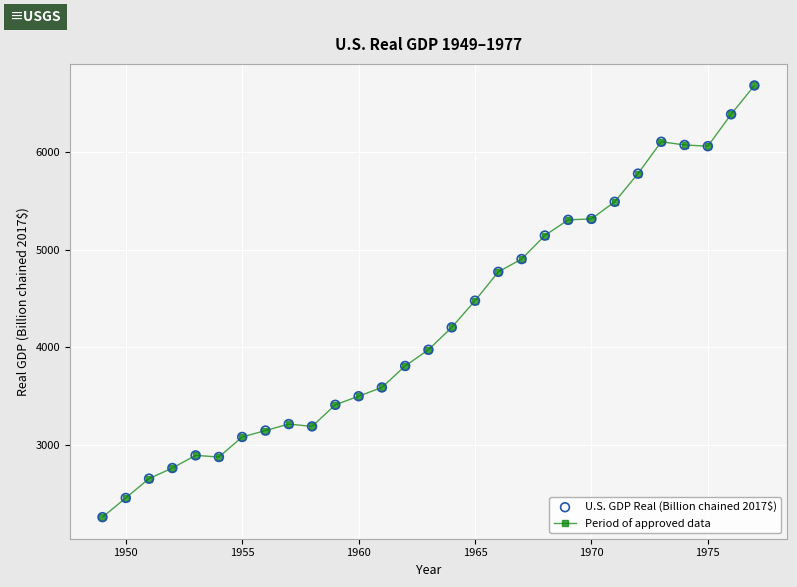

What is the smallest value displayed?

2261.9